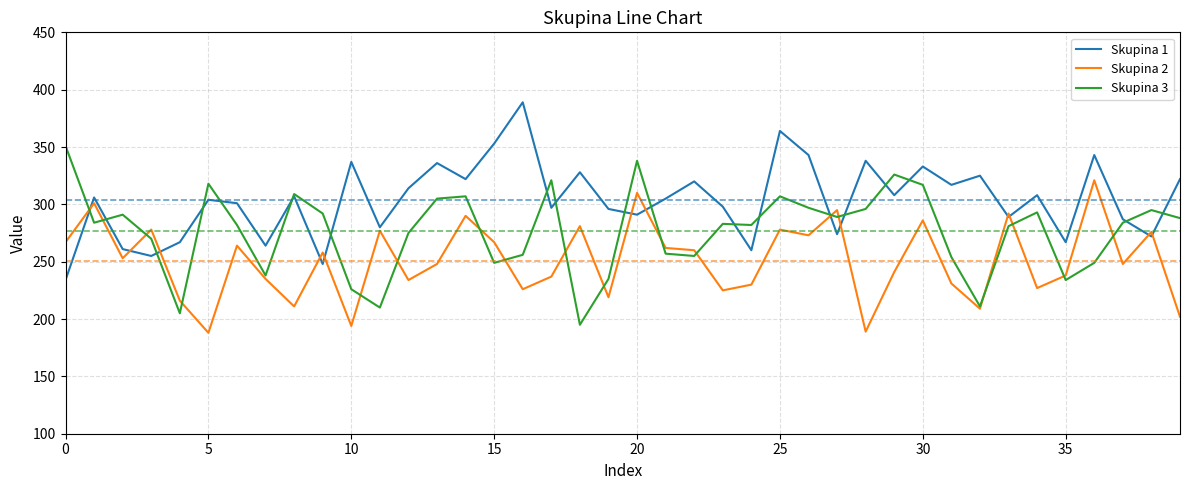

Does the chart have visible grid lines?

Yes